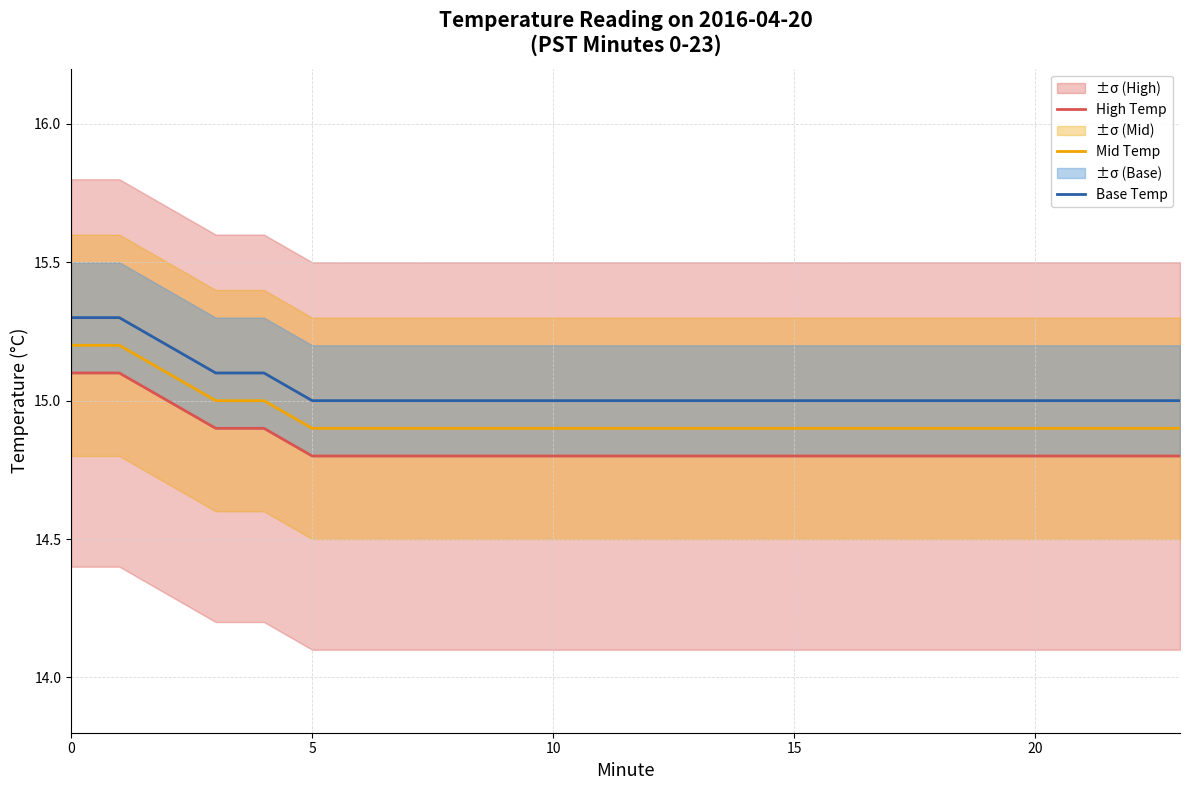

Reading left to right, extract all data points from this chart.

High Temp: 15.1	15.1	15.0	14.9	14.9	14.8	14.8	14.8	14.8	14.8	14.8	14.8	14.8	14.8	14.8	14.8	14.8	14.8	14.8	14.8	14.8	14.8	14.8	14.8
Mid Temp: 15.2	15.2	15.1	15.0	15.0	14.9	14.9	14.9	14.9	14.9	14.9	14.9	14.9	14.9	14.9	14.9	14.9	14.9	14.9	14.9	14.9	14.9	14.9	14.9
Base Temp: 15.3	15.3	15.2	15.1	15.1	15.0	15.0	15.0	15.0	15.0	15.0	15.0	15.0	15.0	15.0	15.0	15.0	15.0	15.0	15.0	15.0	15.0	15.0	15.0